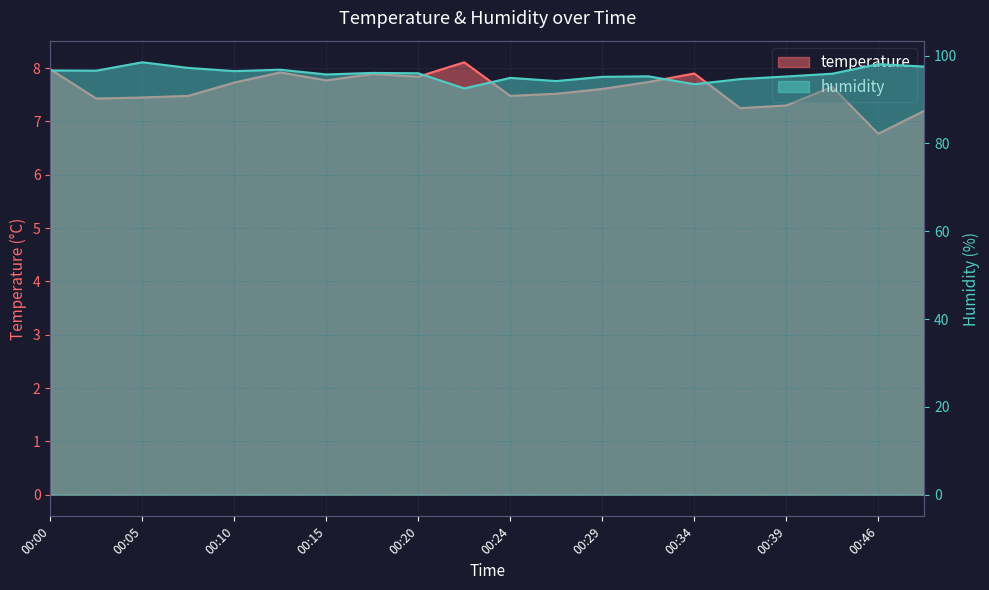

The value of humidity at 00:29 is 156.5. True or false?

False